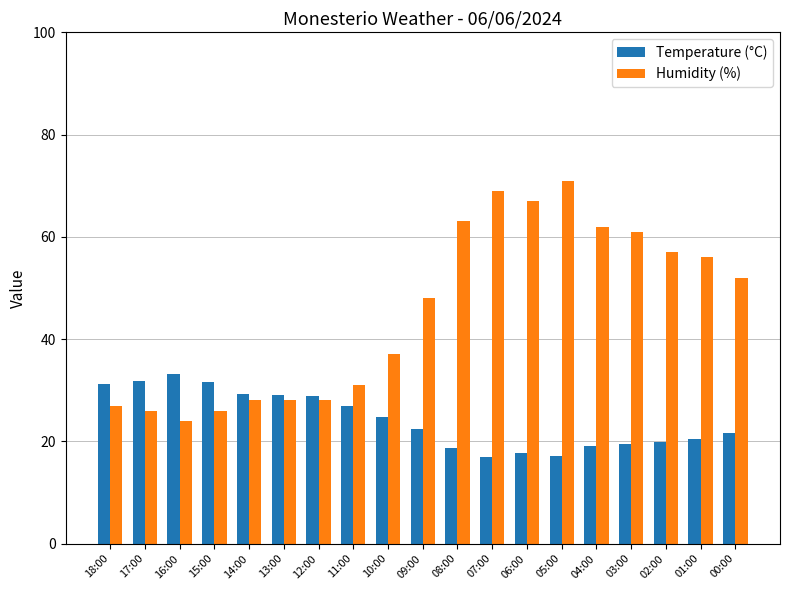

How many distinct data groups are displayed?

2